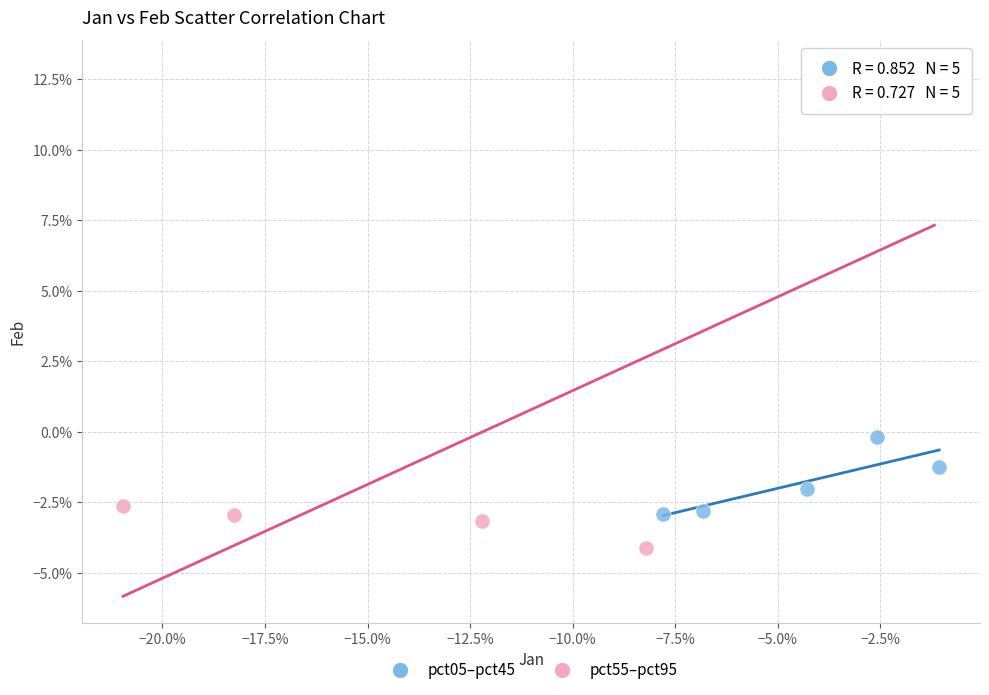

What are all the series names shown in the legend?

pct05–pct45, pct55–pct95